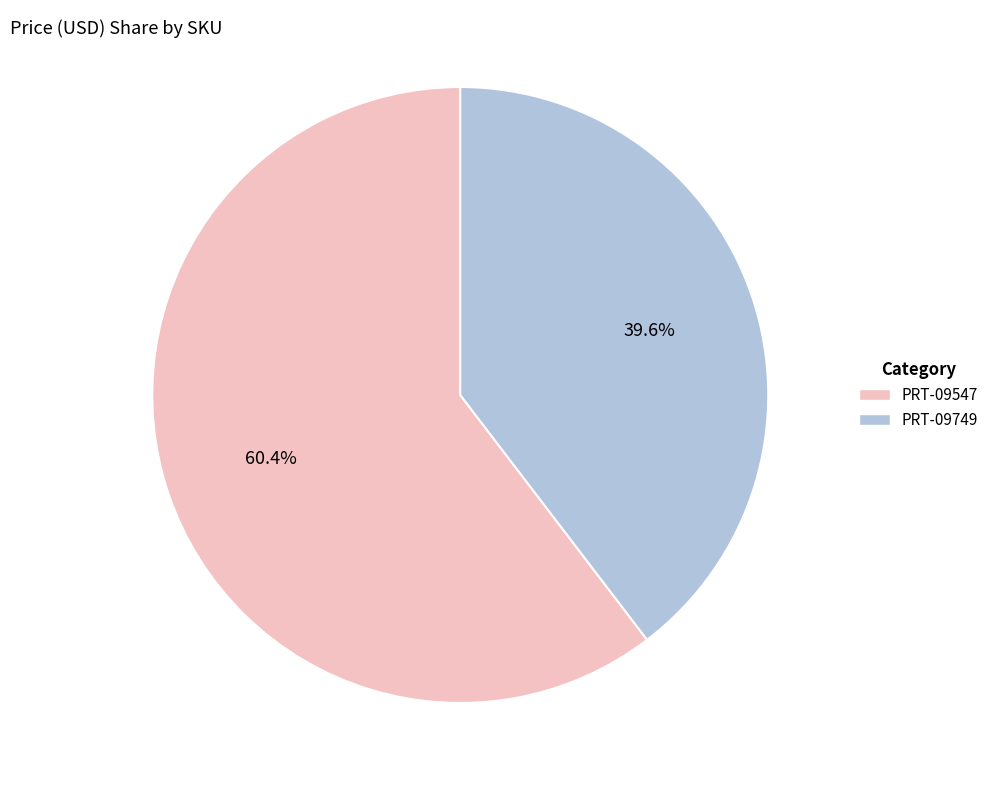

Which slice is the largest?

PRT-09547